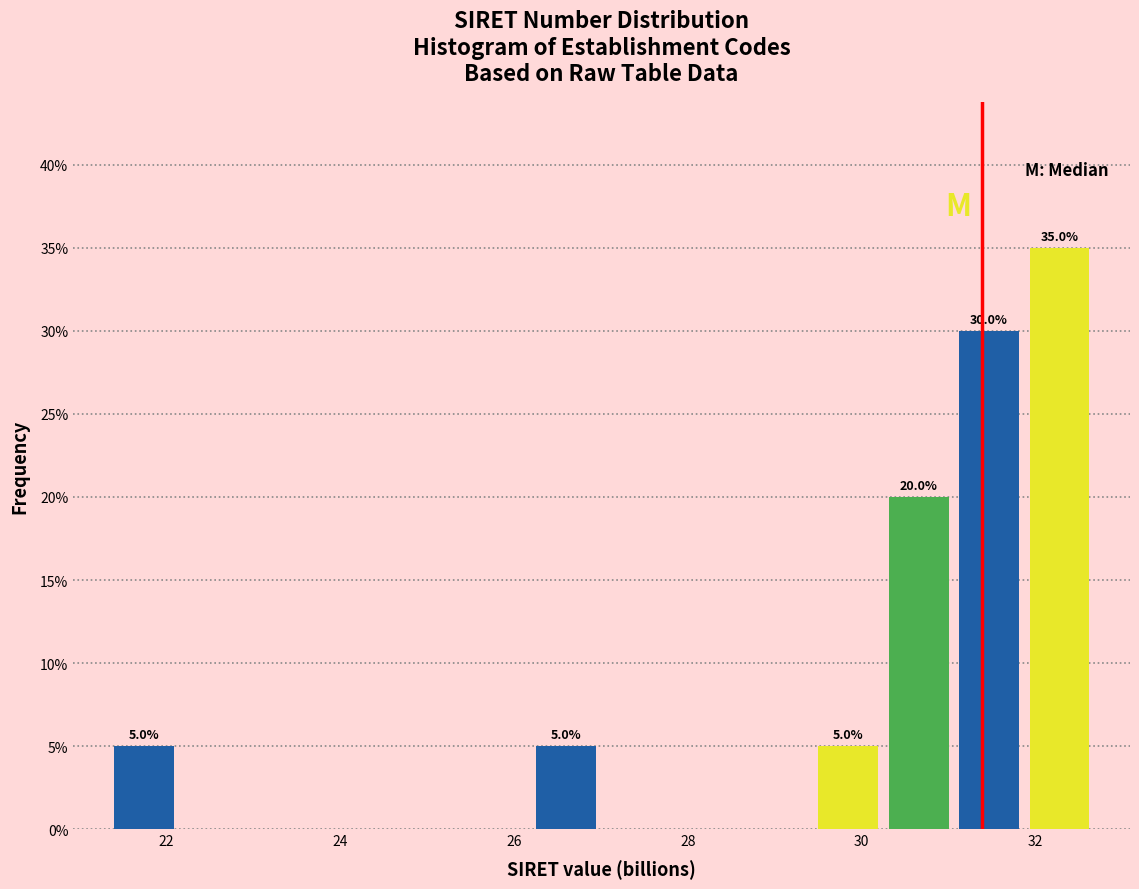

Which range on the x-axis has the tallest bar?

31.8 to 32.6